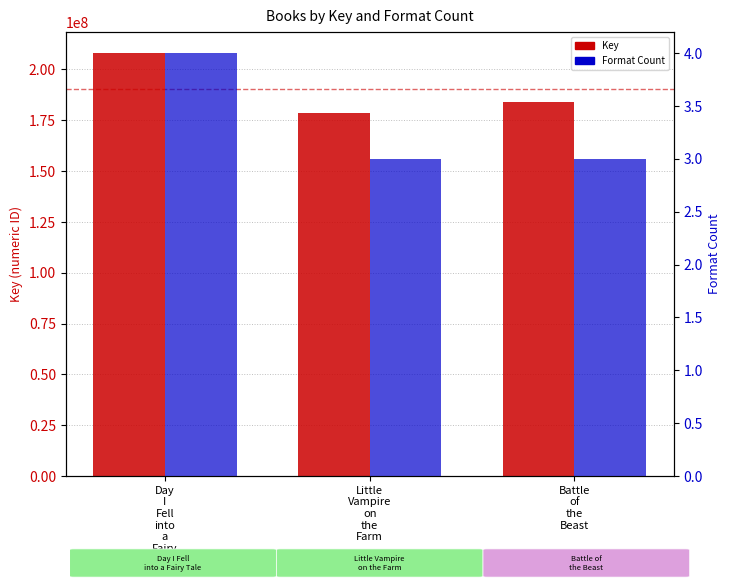

What is the label of the 3rd bar from the right?

Day
I
Fell
into
a
Fairy
Tale